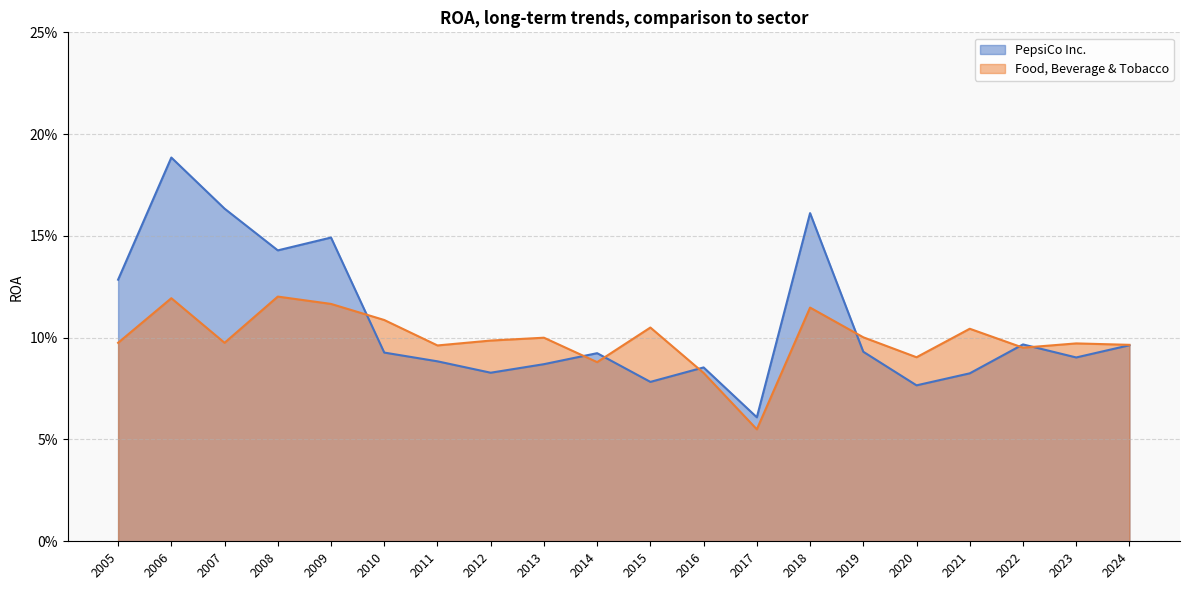

Which category has the lowest value in the Food, Beverage & Tobacco series?

2017